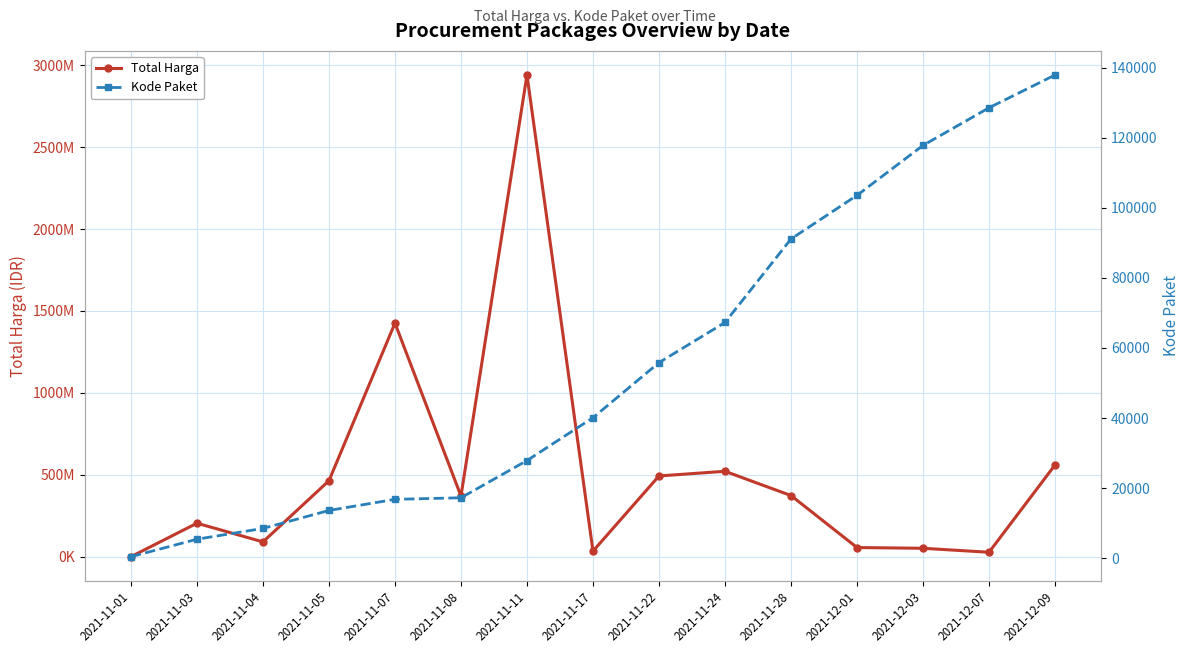

Reading right to left, extract all data points from this chart.

Total Harga: 559971000	27412000	51601000	56152800	373404000	521459200	493000000	34292000	2939953240	370565800	1425867900	464002100	90672075	204661270	333600
Kode Paket: 137876	128516	117783	103541	91101	67279	55826	40112	27891	17272	16823	13652	8530	5449	464